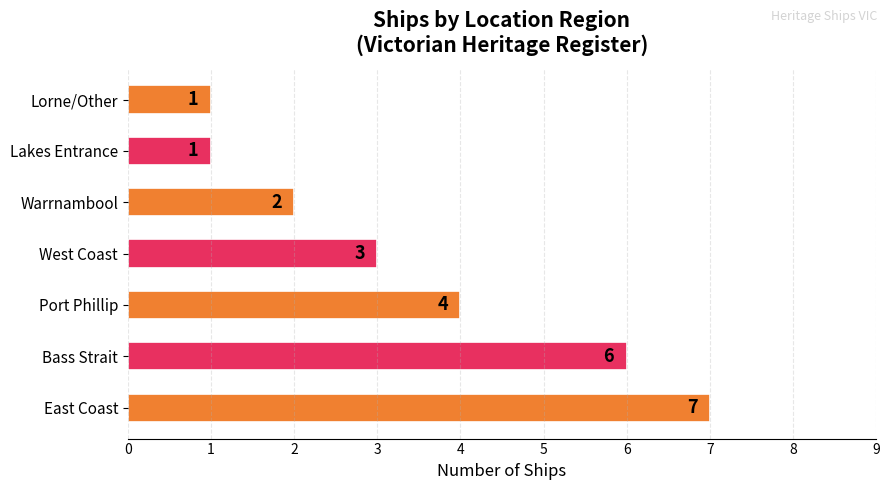

Is it true that the value at Warrnambool is 2?

True